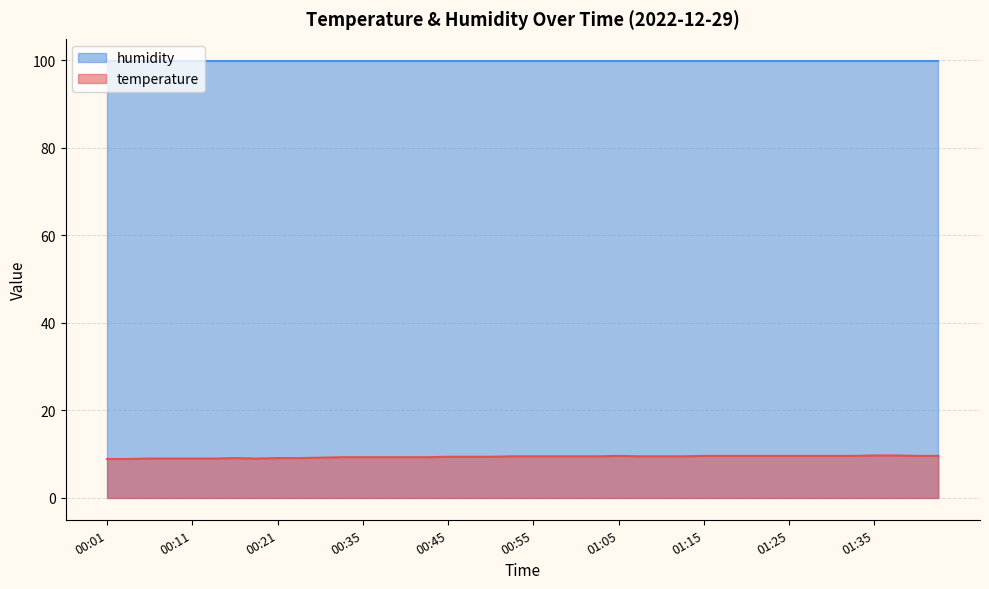

What is the difference between the maximum and minimum values?

0.8